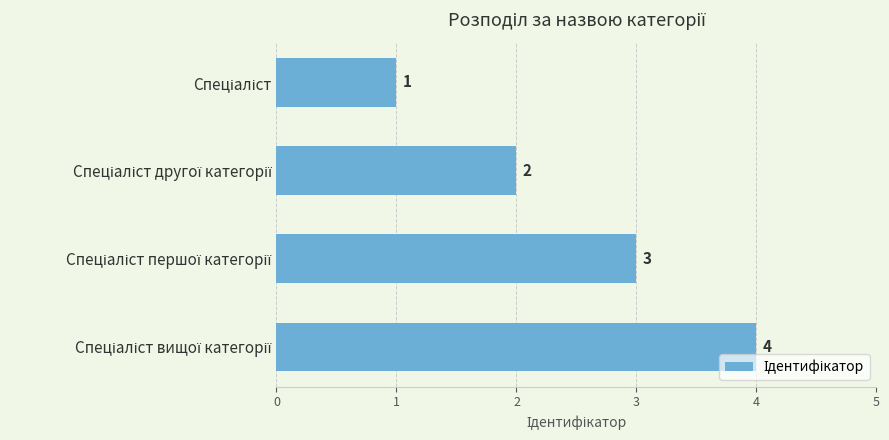

How many values are between 2 and 4?

3